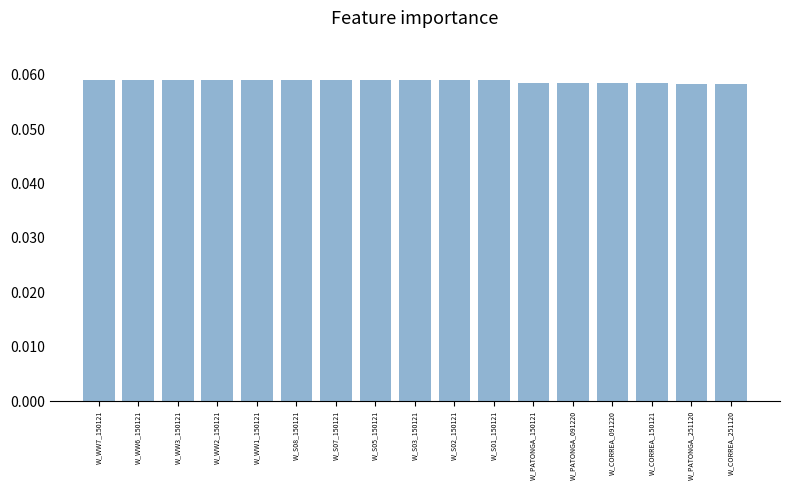

What is the sum of all values?

1.0